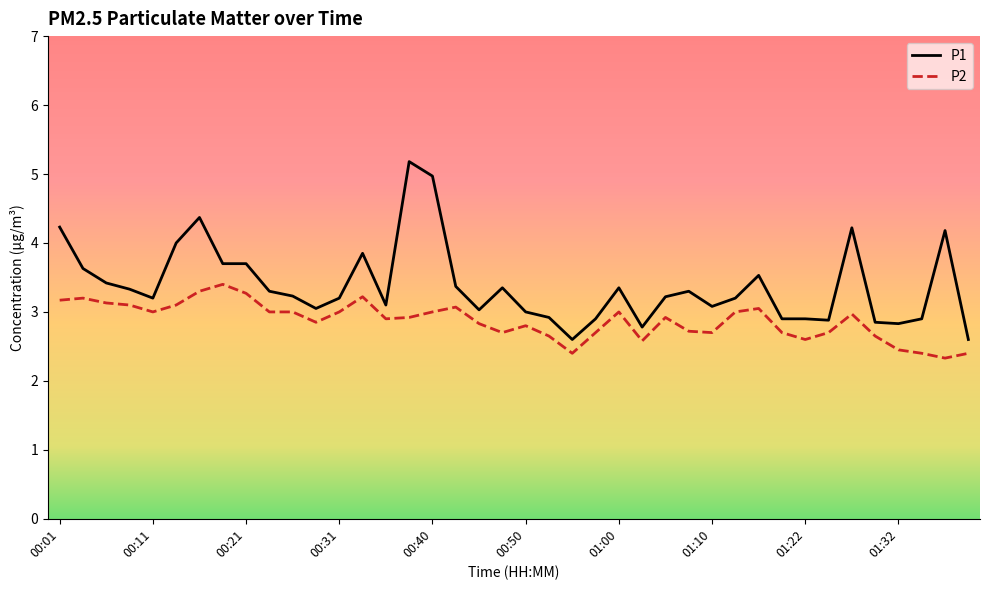

What is the lowest value of the P2 series?

2.3